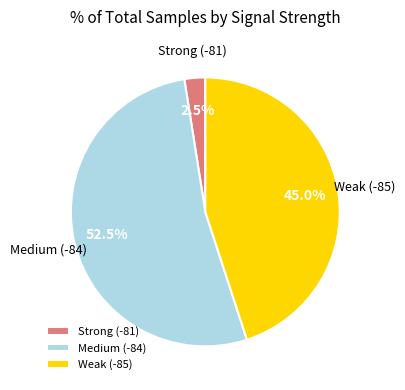

Combined, what portion of the pie is Medium (-84) and Weak (-85)?

97.5%